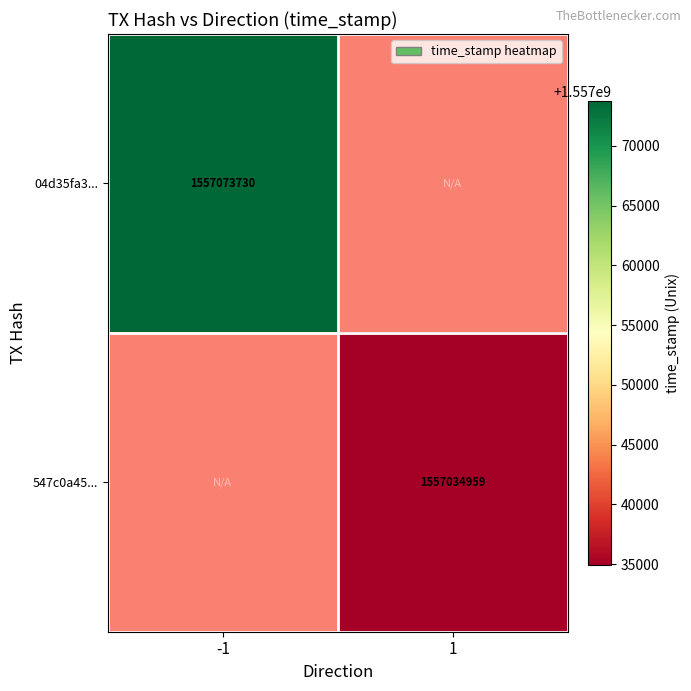

At which category does the chart reach its minimum across all series?

1